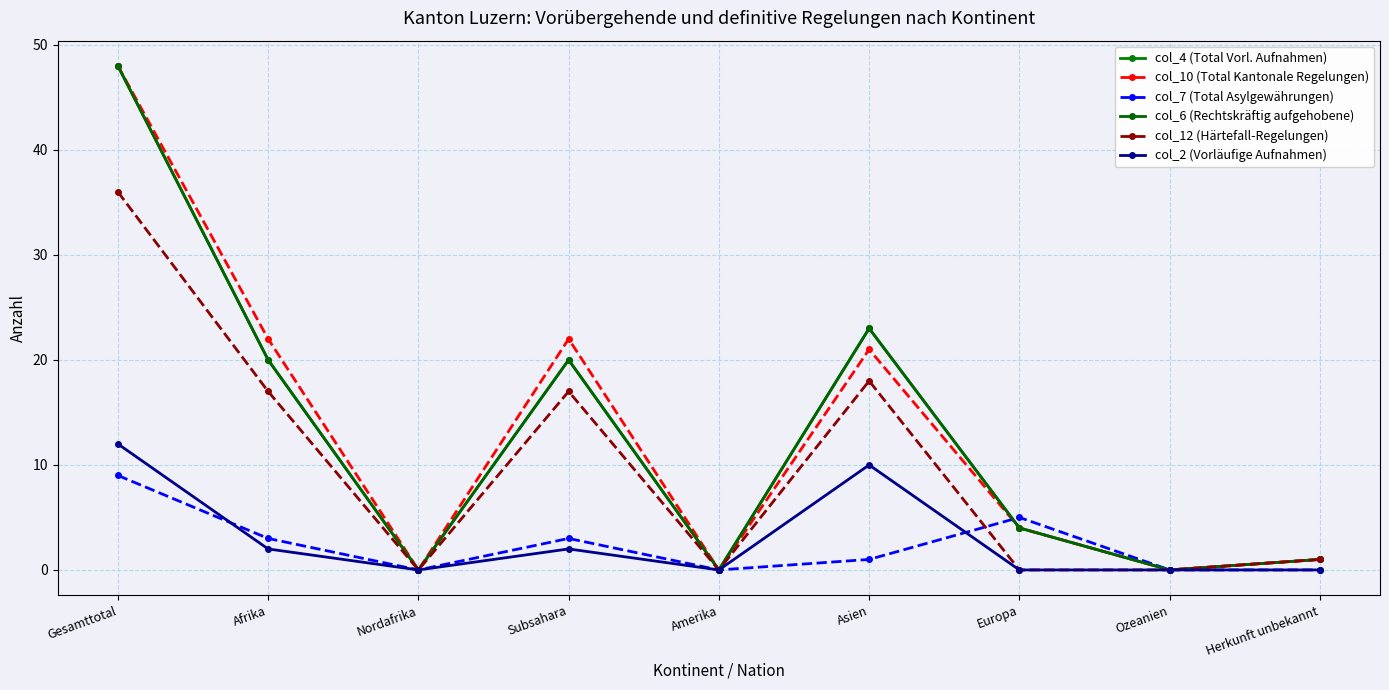

The col_2 (Vorläufige Aufnahmen) series shows 3 at Afrika. True or false?

False